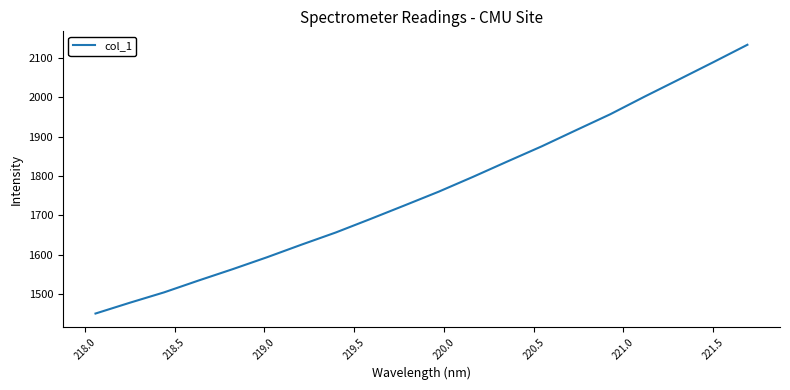

What is the smallest value displayed?

1450.1